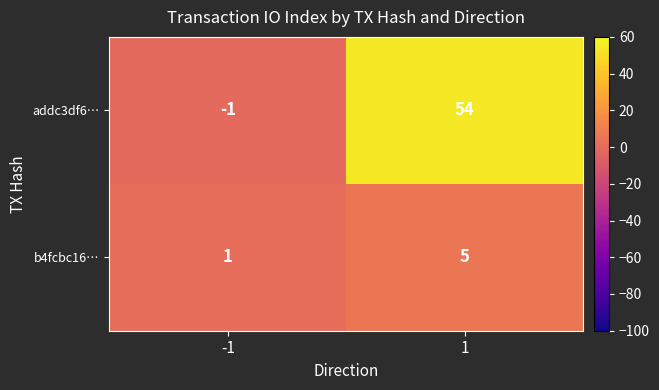

At how many categories does at least one series exceed 34?

1